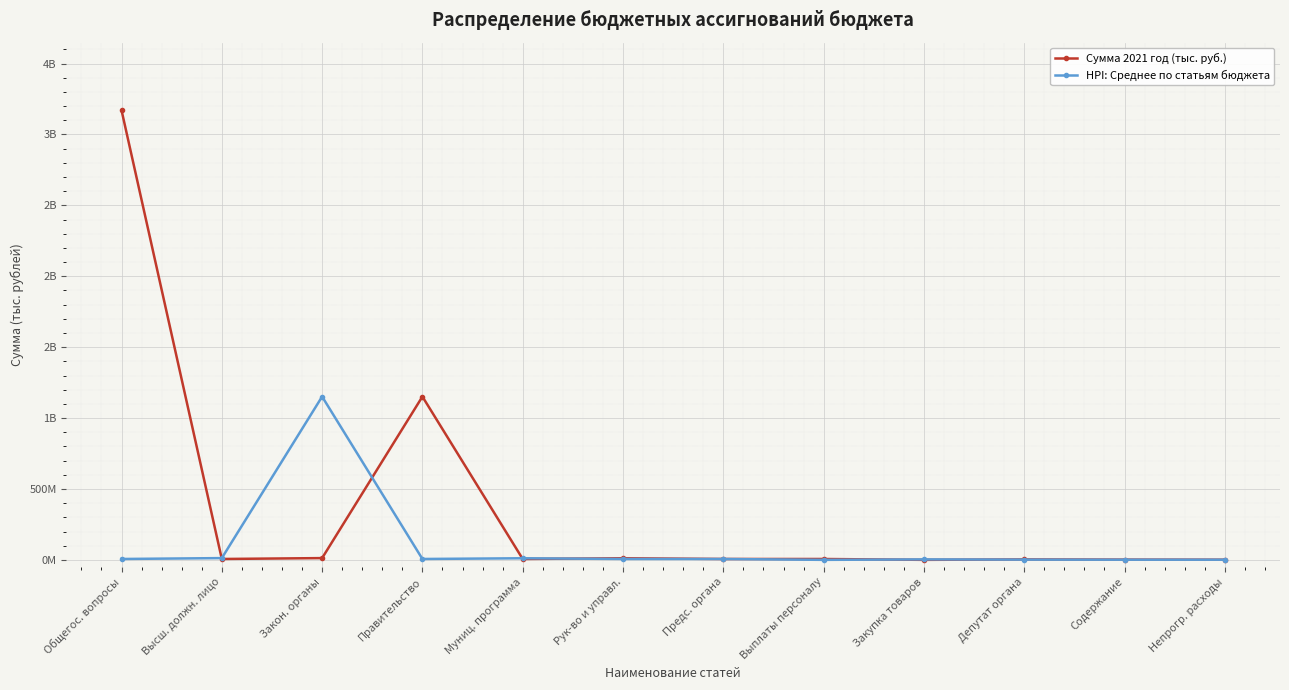

Where is the first local maximum for HPI: Среднее по статьям бюджета?

Закон. органы